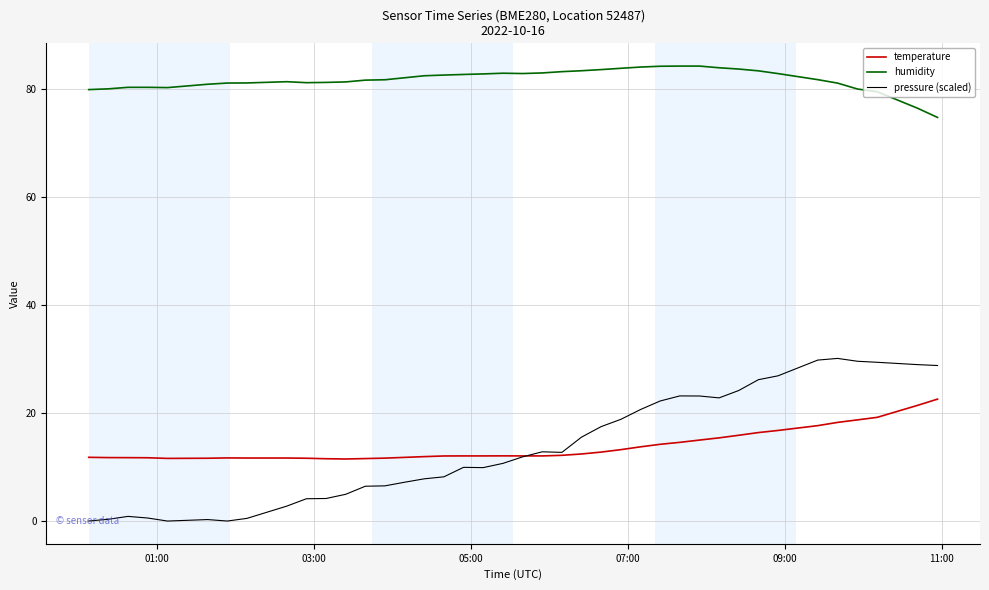

Which series has the widest spread of values?

pressure (scaled)